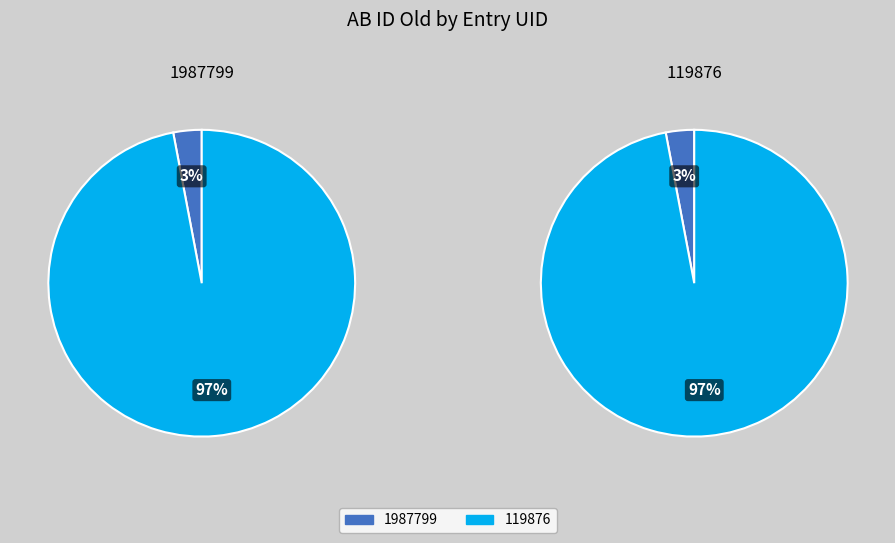

To the nearest percent, what is the average slice percentage?

50%